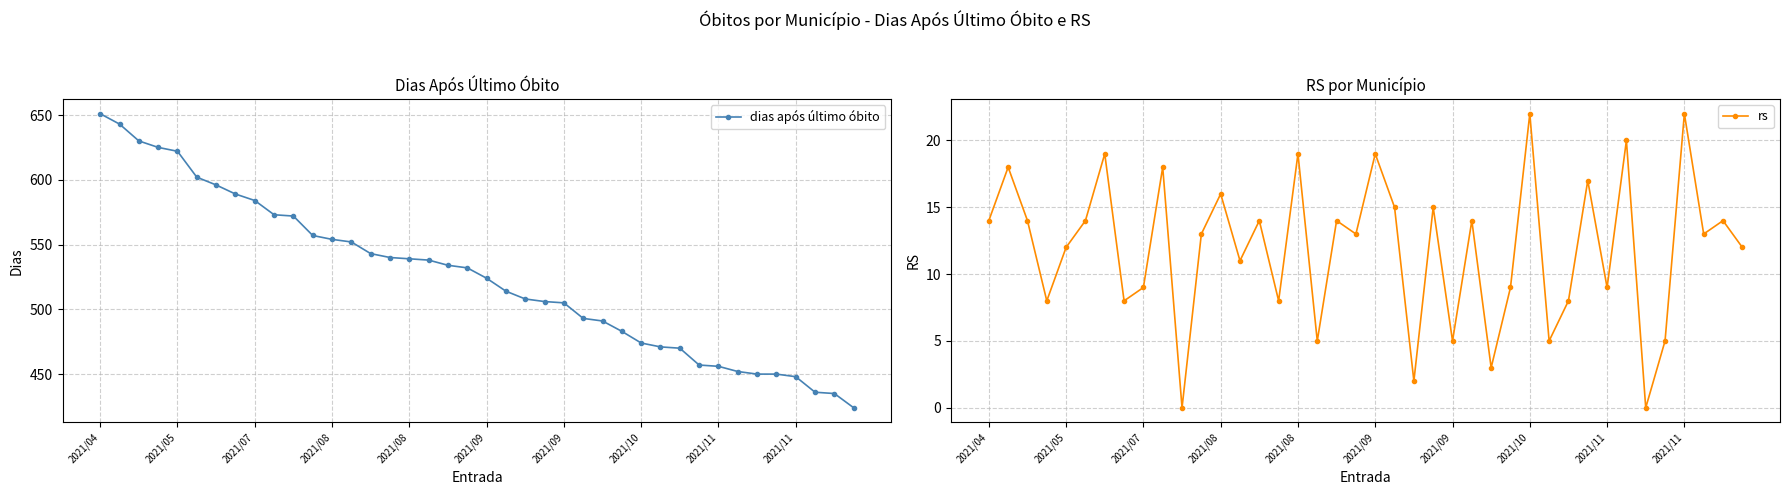

Is it true that rs equals 5 at 2021/09?

True